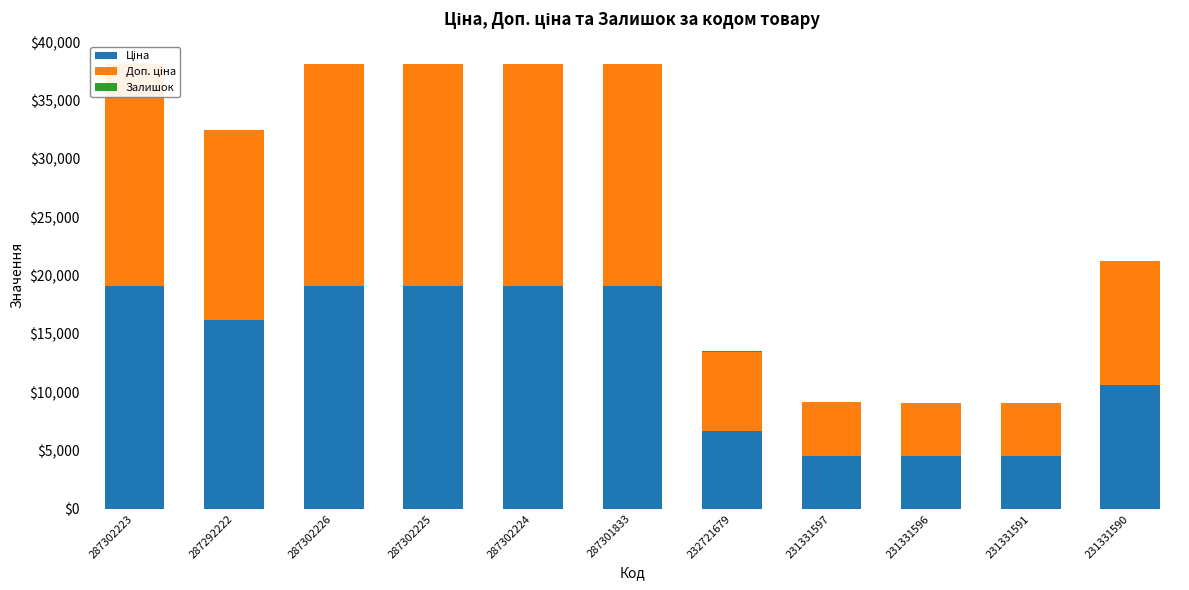

Which has a higher value, 287292222 or 231331590?

287292222